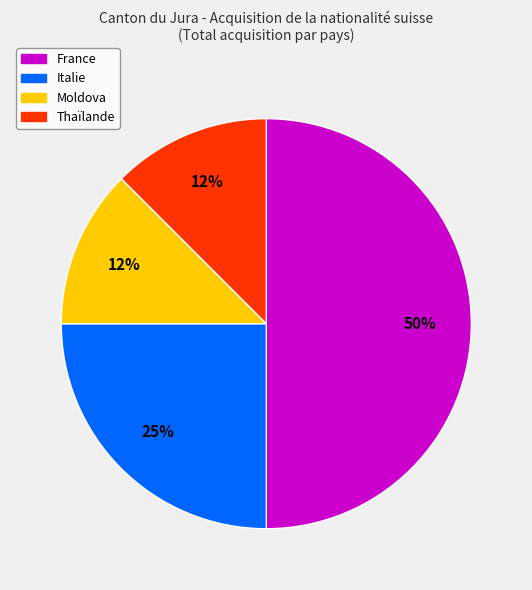

Approximately how many times larger is the value at Moldova compared to Italie?

0.5